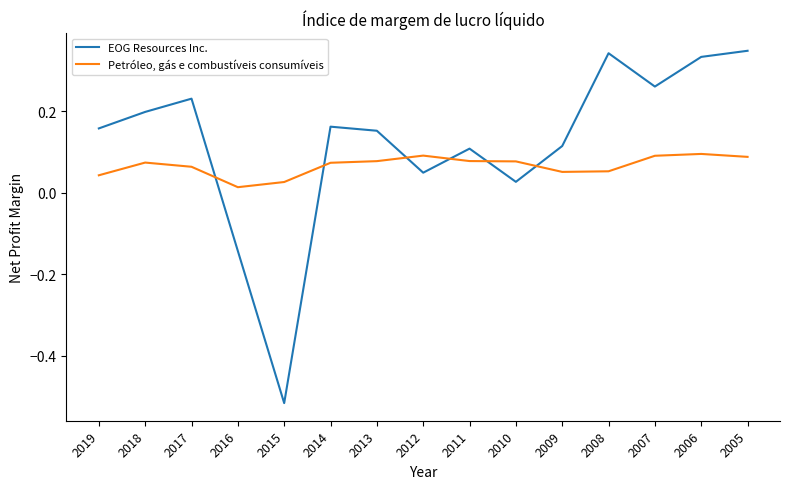

Which series changed the most between 2019 and 2016?

EOG Resources Inc.